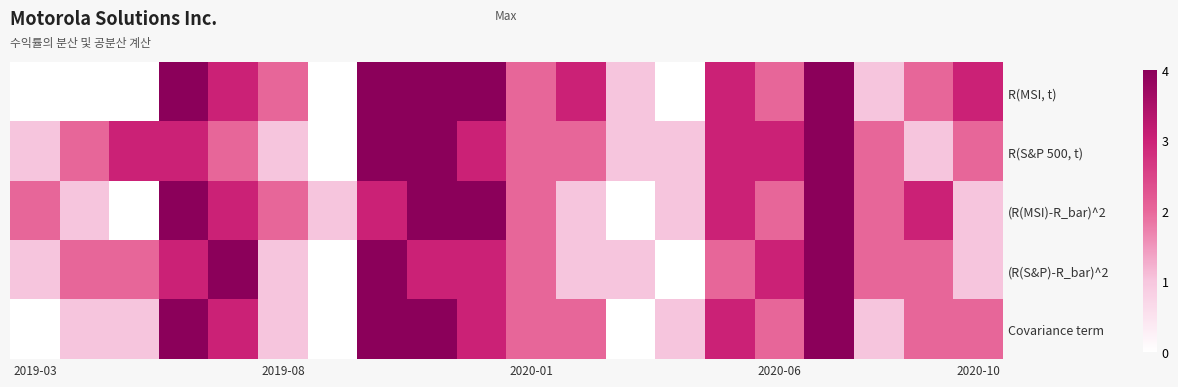

How many categories are shown in the chart?

20